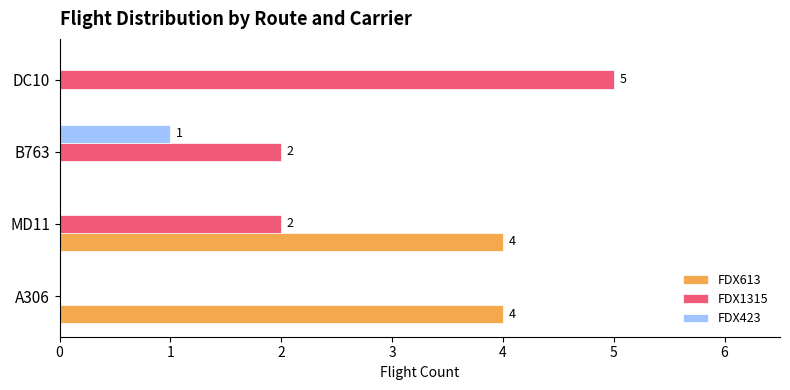

The value of FDX423 at MD11 is 0. True or false?

True